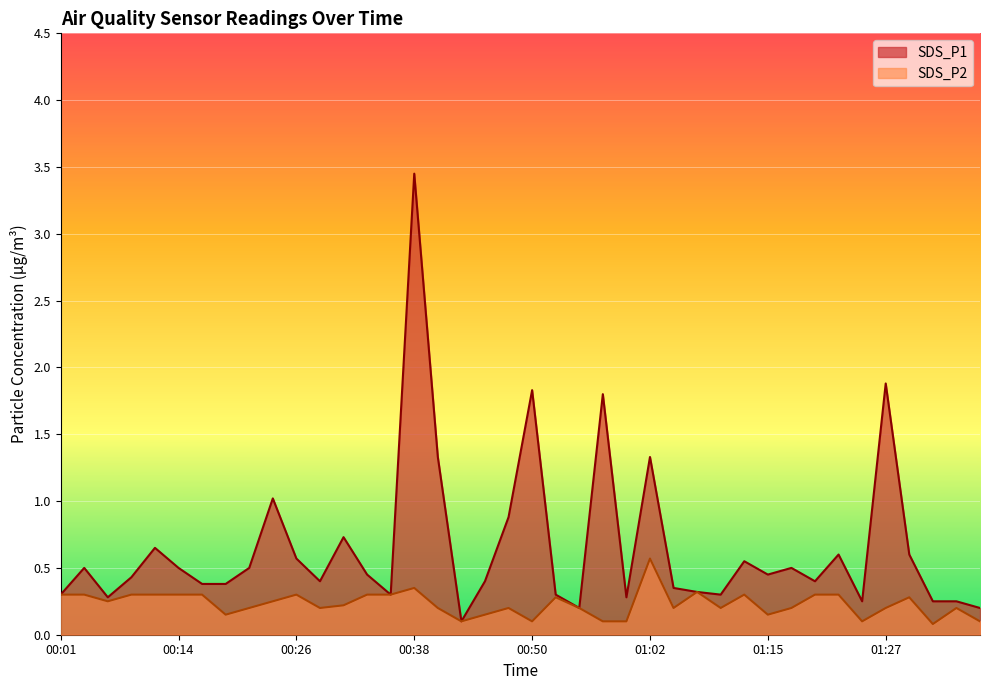

What position from the left is 01:12?

30